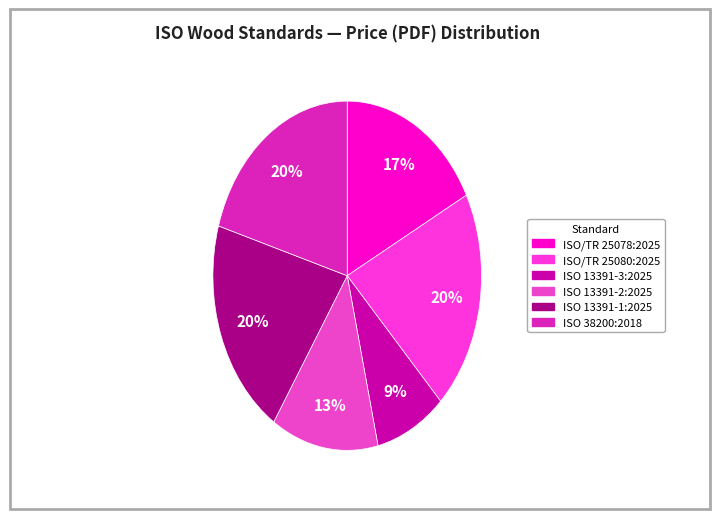

How many segments does this pie chart have?

6